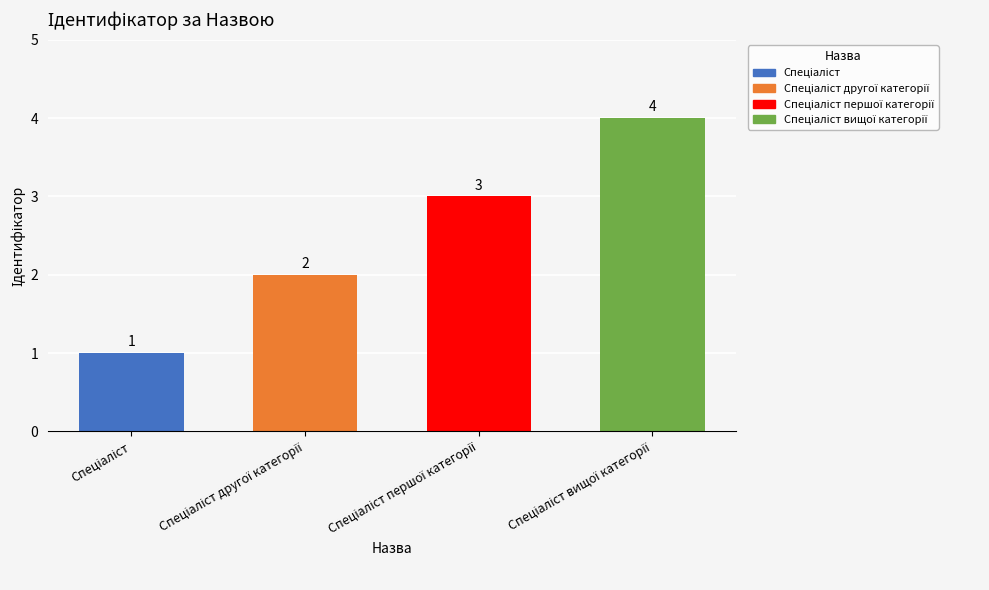

Count the values in the range 2 to 4.

3